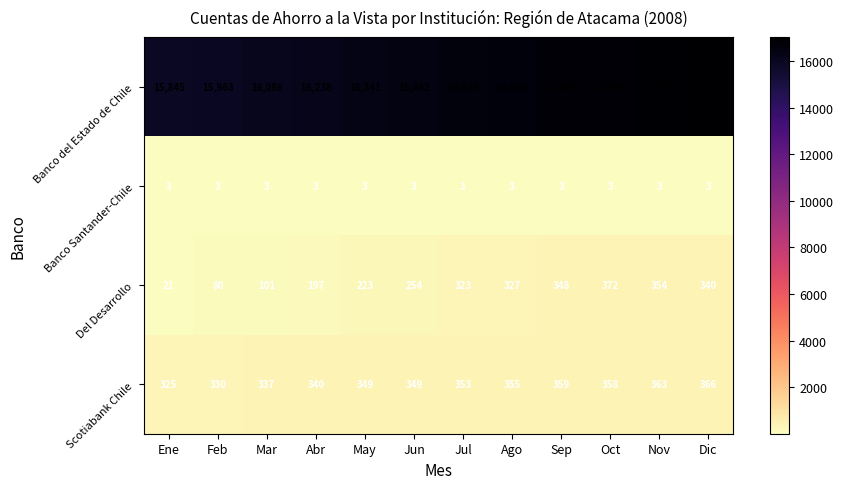

What is the maximum value shown in the chart?

17039